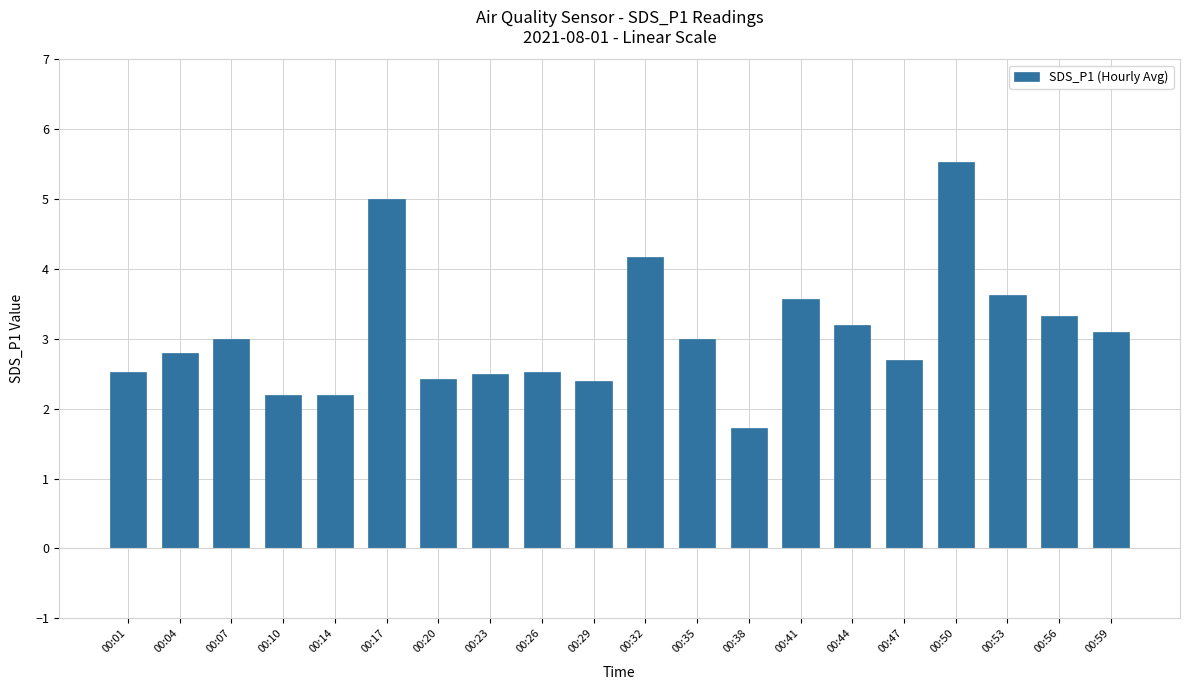

Reading right to left, transcribe all the data shown in this chart.

3.1	3.3	3.6	5.5	2.7	3.2	3.6	1.7	3.0	4.2	2.4	2.5	2.5	2.4	5.0	2.2	2.2	3.0	2.8	2.5